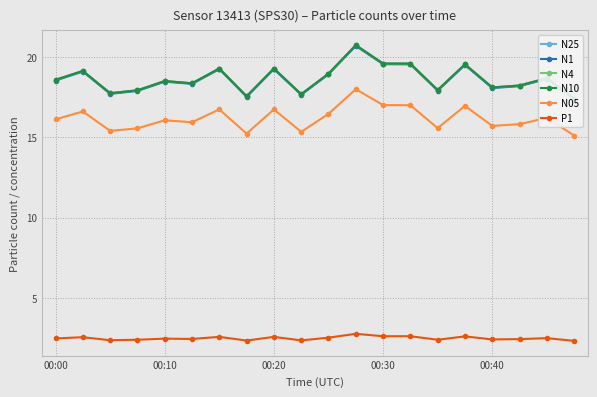

Is it true that P1 equals 3.4 at 00:20?

False